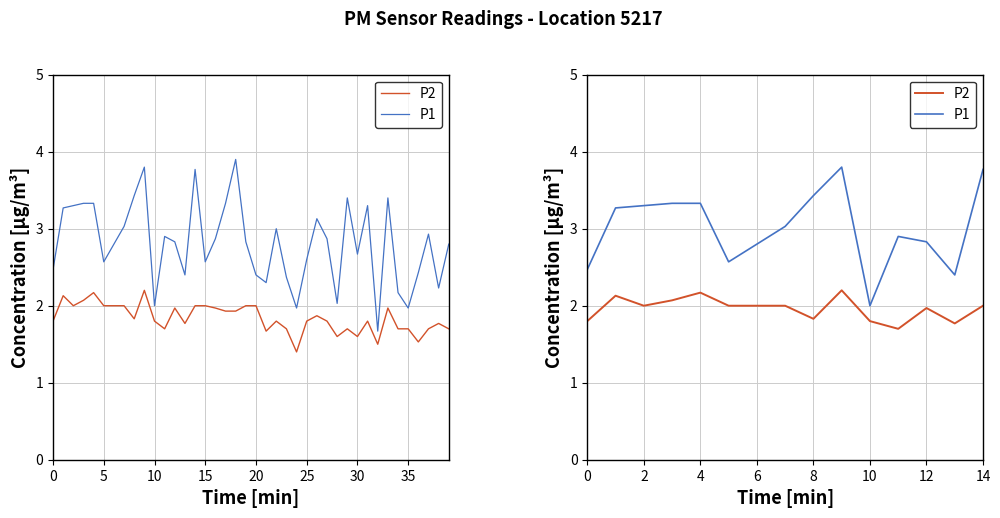

Which series has the widest spread of values?

P1